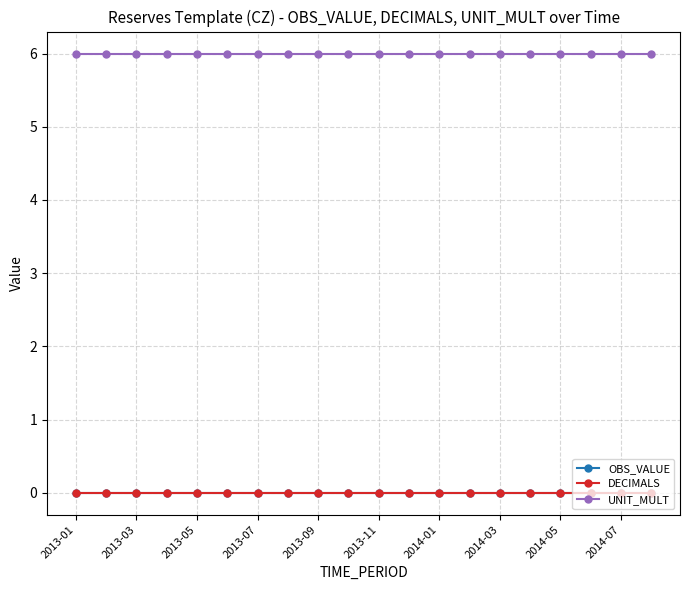

Is this an area chart (filled region under the line)?

No